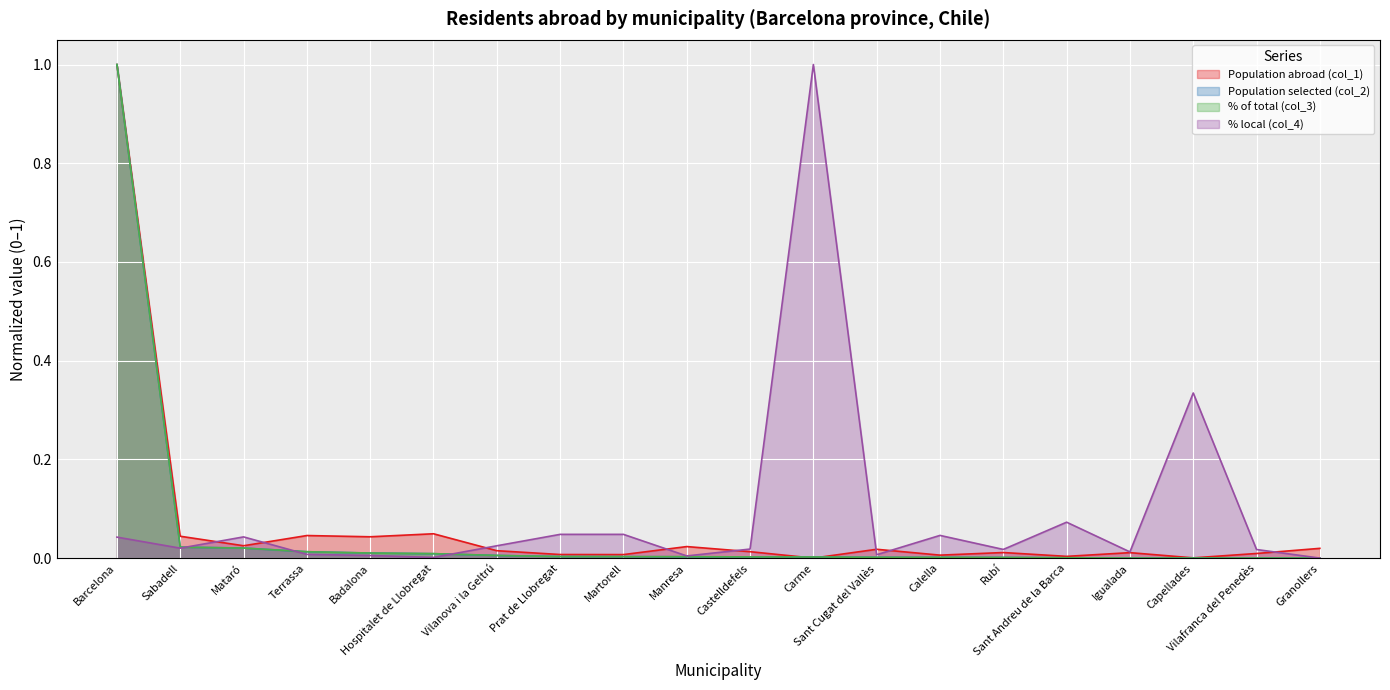

List the series in order of their peak value, highest first.

Population abroad (col_1), Population selected (col_2), % of total (col_3), % local (col_4)